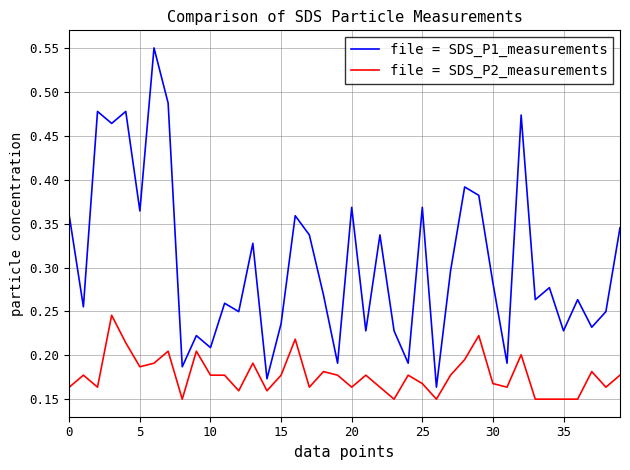

True or false: file = SDS_P2_measurements and file = SDS_P1_measurements intersect in this chart.

False